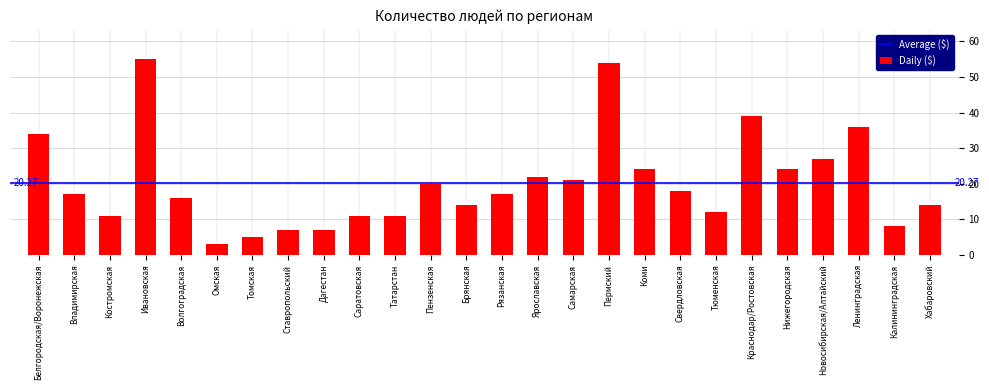

What is the label of the 16th bar from the left?

Самарская